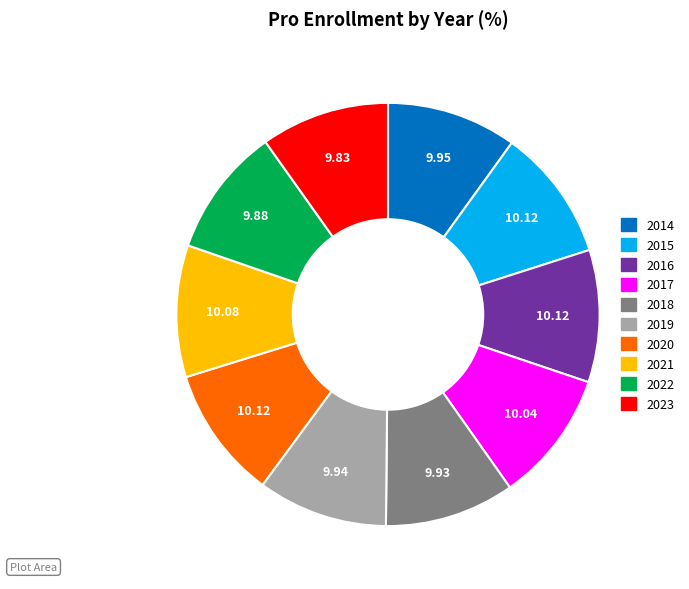

The 2017 slice represents 2% of the pie. True or false?

False